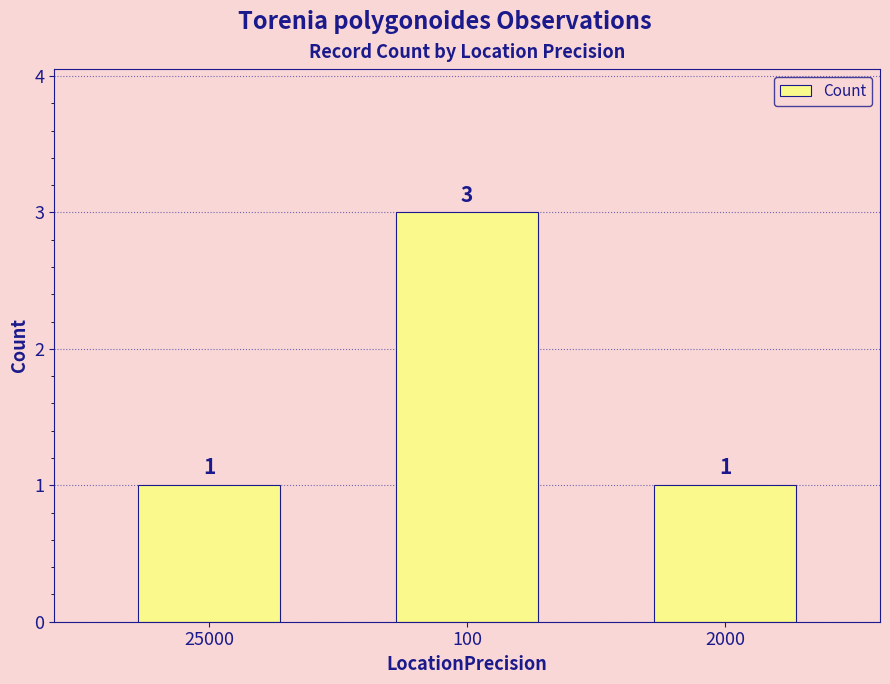

How many values exceed 1?

1